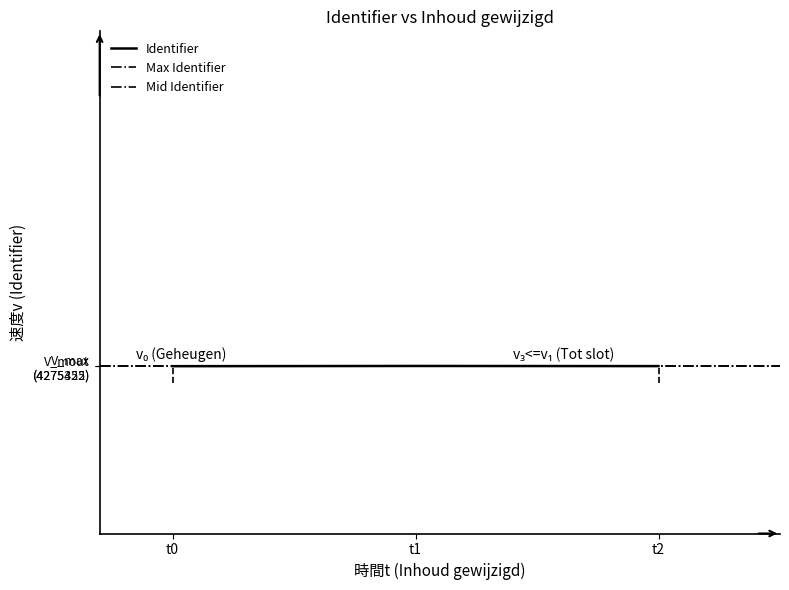

How many data points does each series have?

3